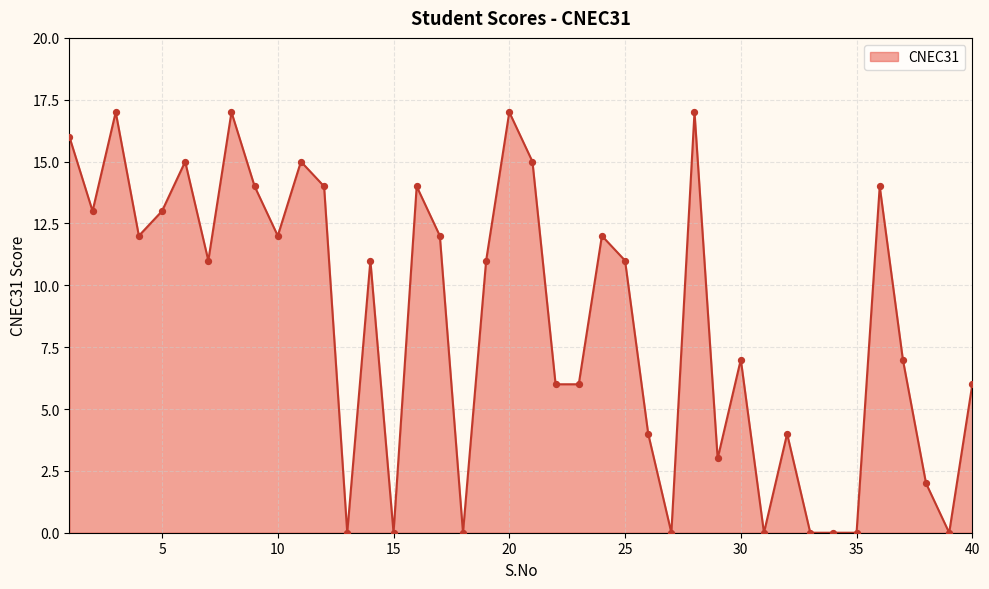

What is the greatest value displayed?

17